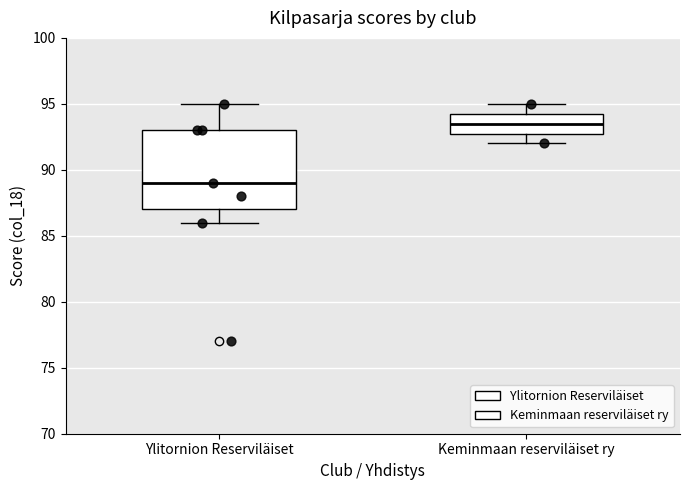

Reading left to right, read every box against the y-axis: the position of its median line, the range the box covers, and the ends of its whiskers. The values are not printed on the chart, so give them approximately, as read against the axis.

Ylitornion Reserviläiset: median 89.0, box 87.0 to 93.0, whiskers 86.0 to 95.0
Keminmaan reserviläiset ry: median 93.5, box 93.0 to 94.5, whiskers 92.0 to 95.0